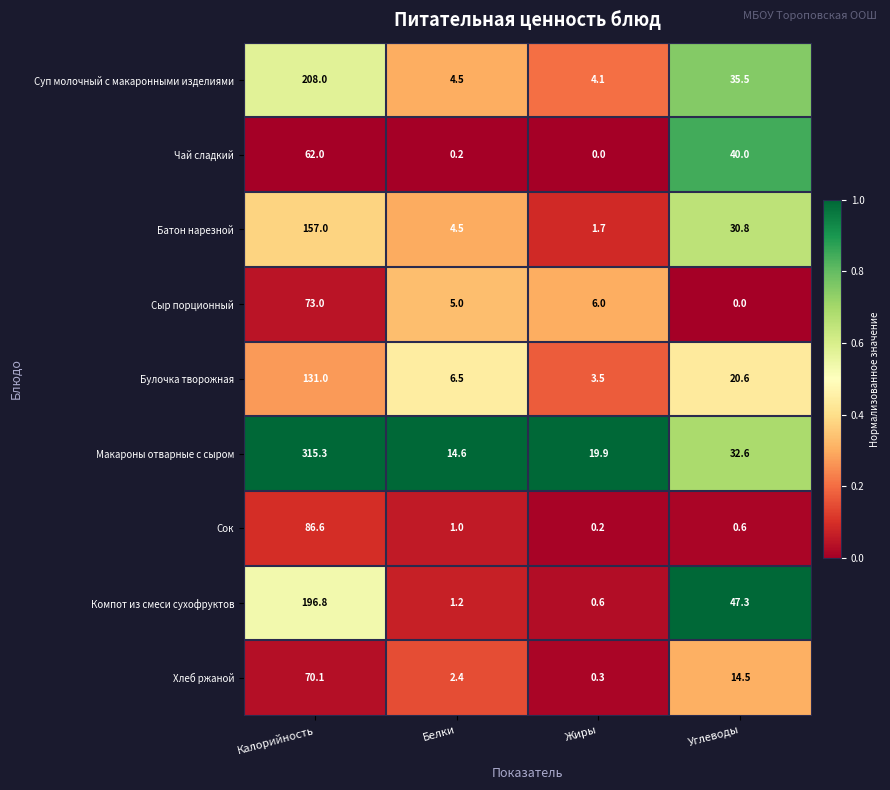

What is the total value across all series at Белки?

39.9